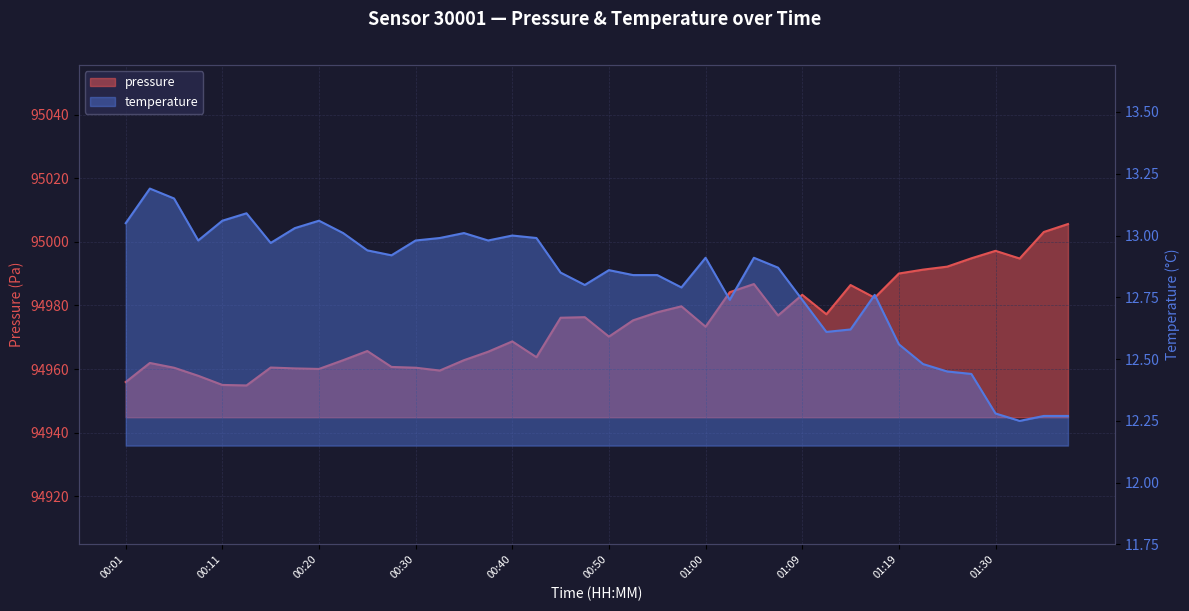

True or false: temperature has more than 1 interior local peaks.

True